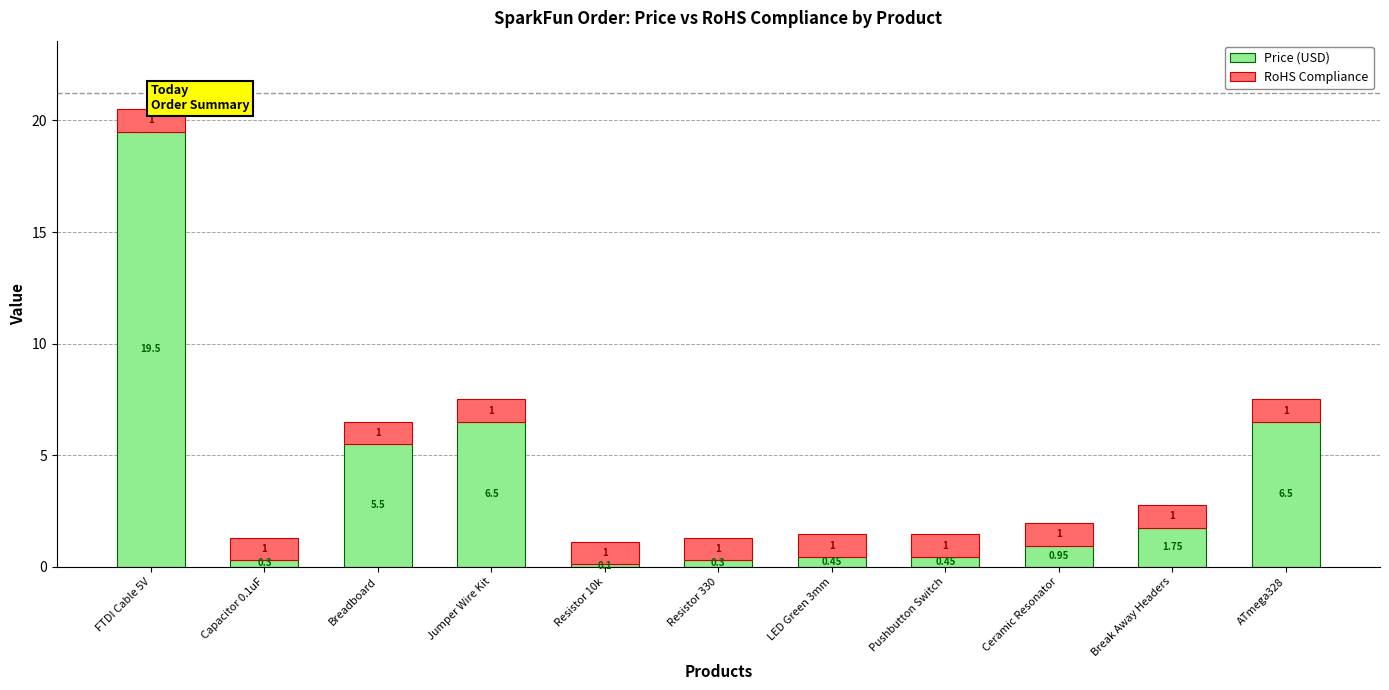

What are all the series names shown in the legend?

Price (USD), RoHS Compliance